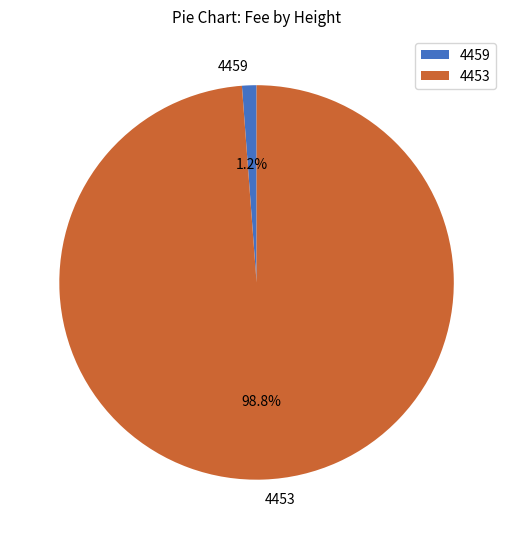

Which has a higher value, 4453 or 4459?

4453